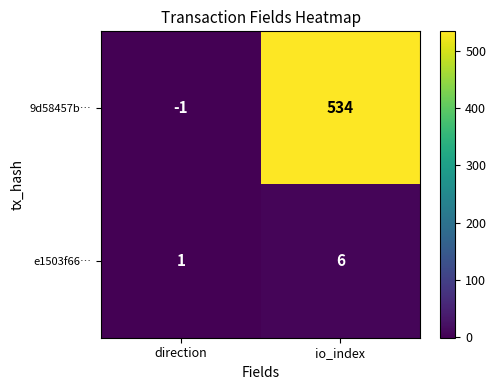

At how many categories does at least one series exceed 311?

1